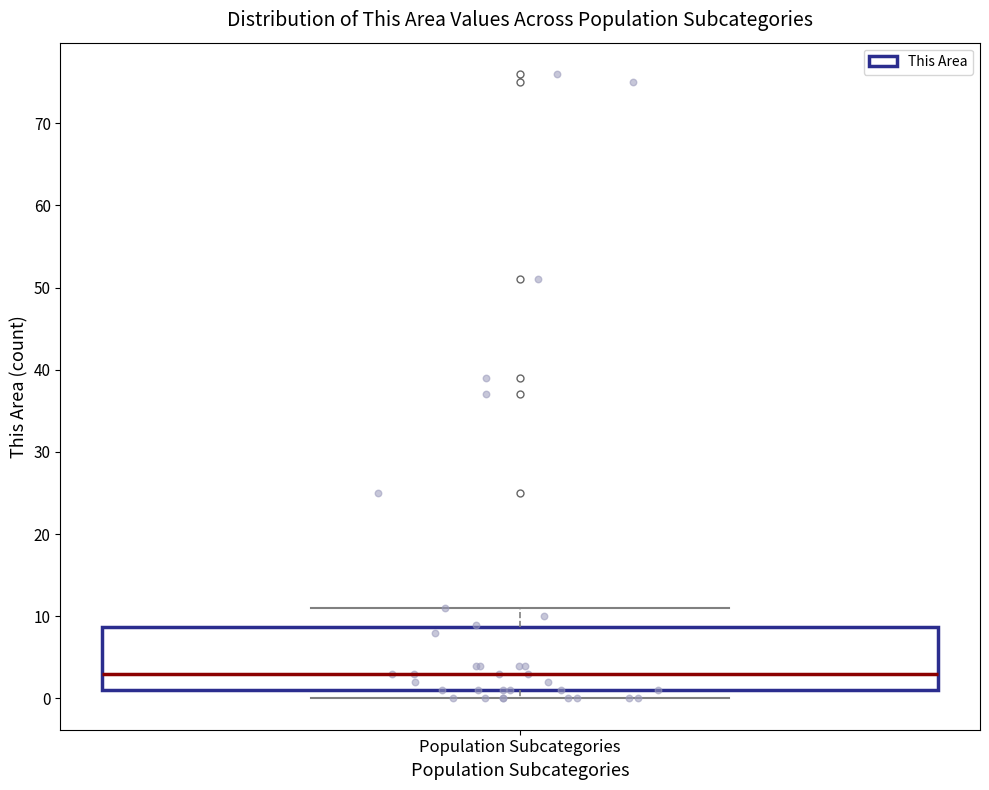

Read this box plot against the y-axis: the position of the median line, the range covered by the box, and the ends of both whiskers. The values are not printed on the chart, so give them approximately, as read against the axis.

median 3, box 1 to 9, whiskers 0 to 11